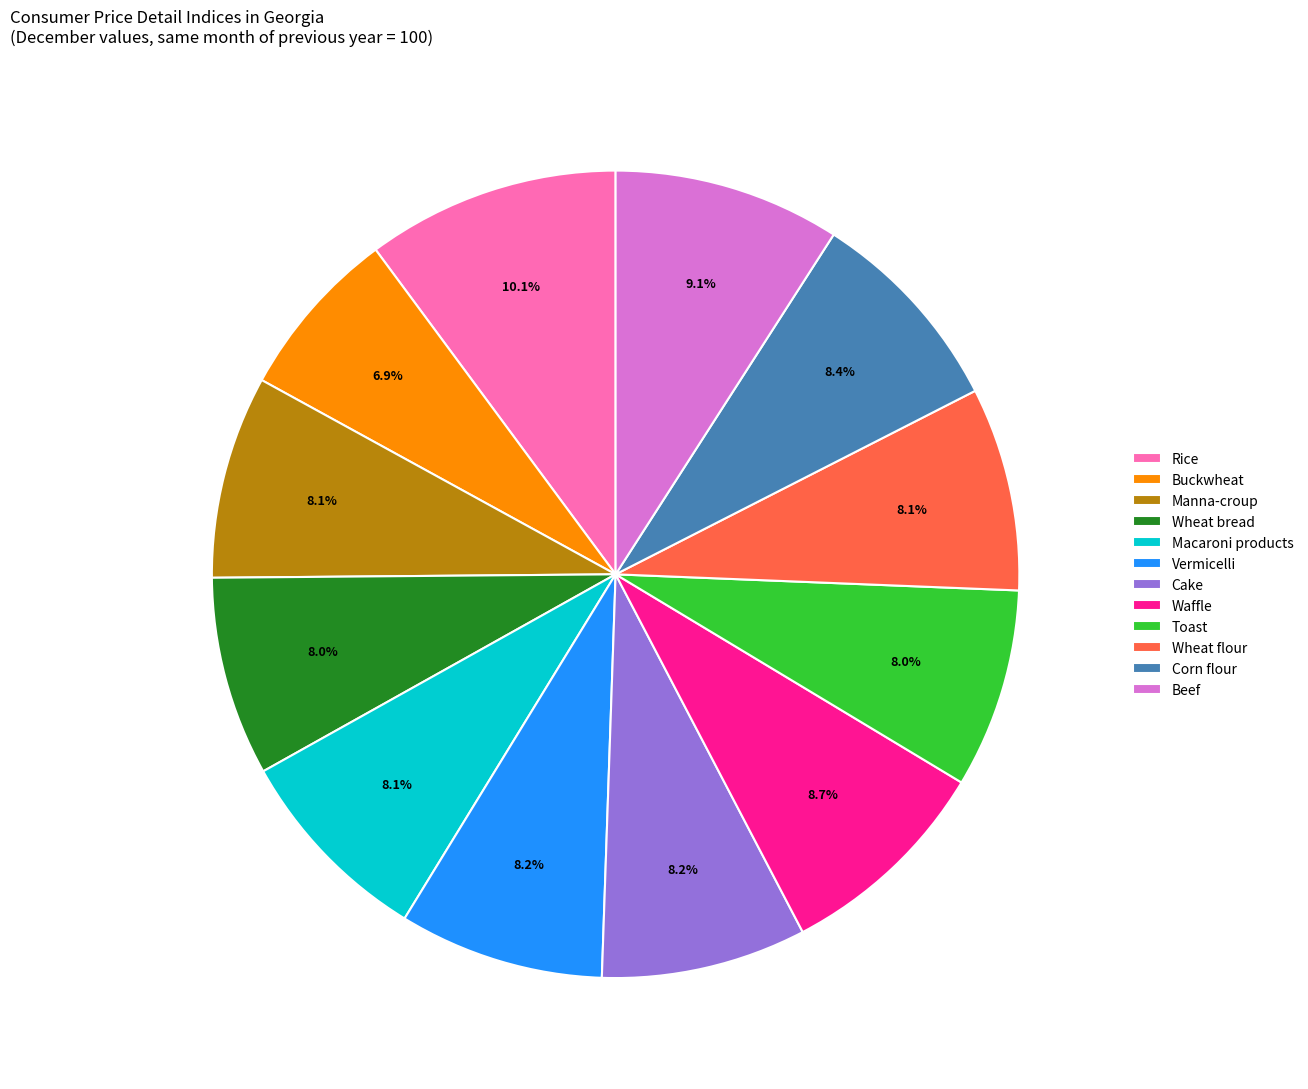

To the nearest percent, what is the difference between the largest and smallest slice percentages?

3%